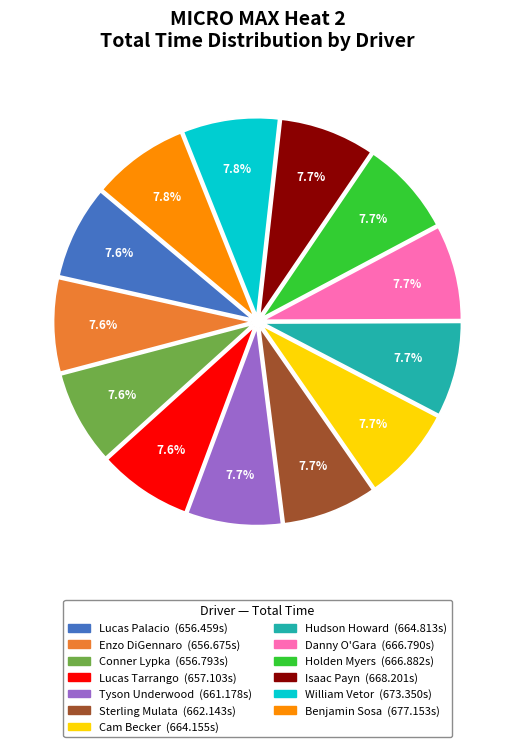

Is there any slice that represents more than half of the pie?

No